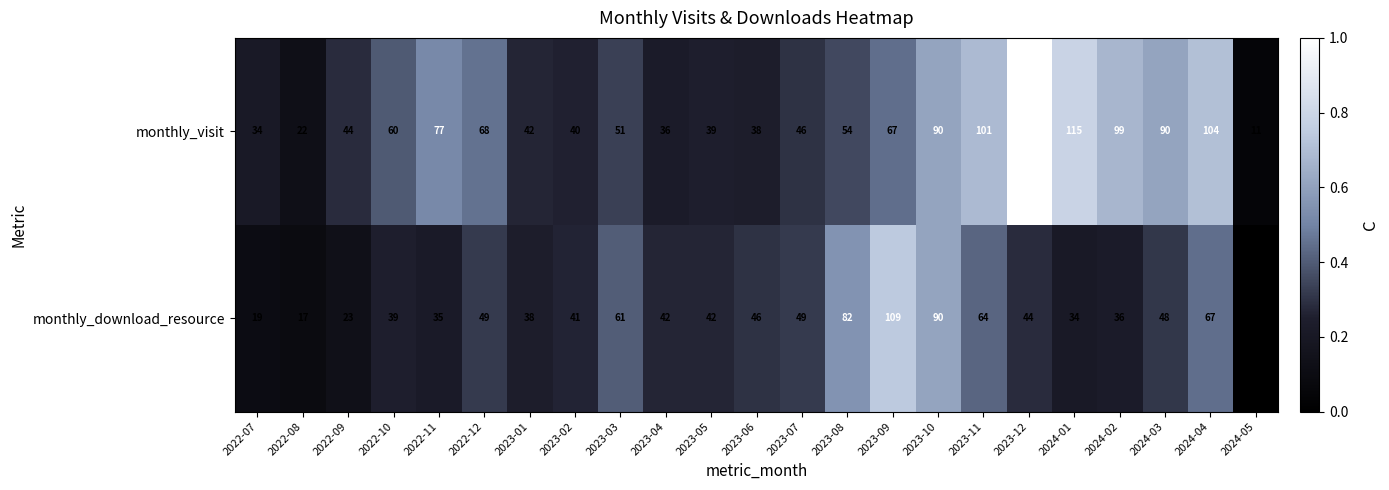

At which label does monthly_download_resource reach its peak?

2023-09